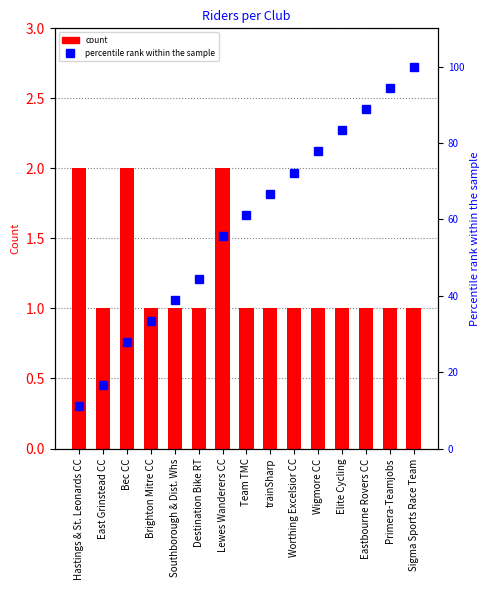

Reading right to left, transcribe all the data shown in this chart.

count: 1.0	1.0	1.0	1.0	1.0	1.0	1.0	1.0	2.0	1.0	1.0	1.0	2.0	1.0	2.0
percentile rank within the sample: 100.0	94.4	88.9	83.3	77.8	72.2	66.7	61.1	55.6	44.4	38.9	33.3	27.8	16.7	11.1